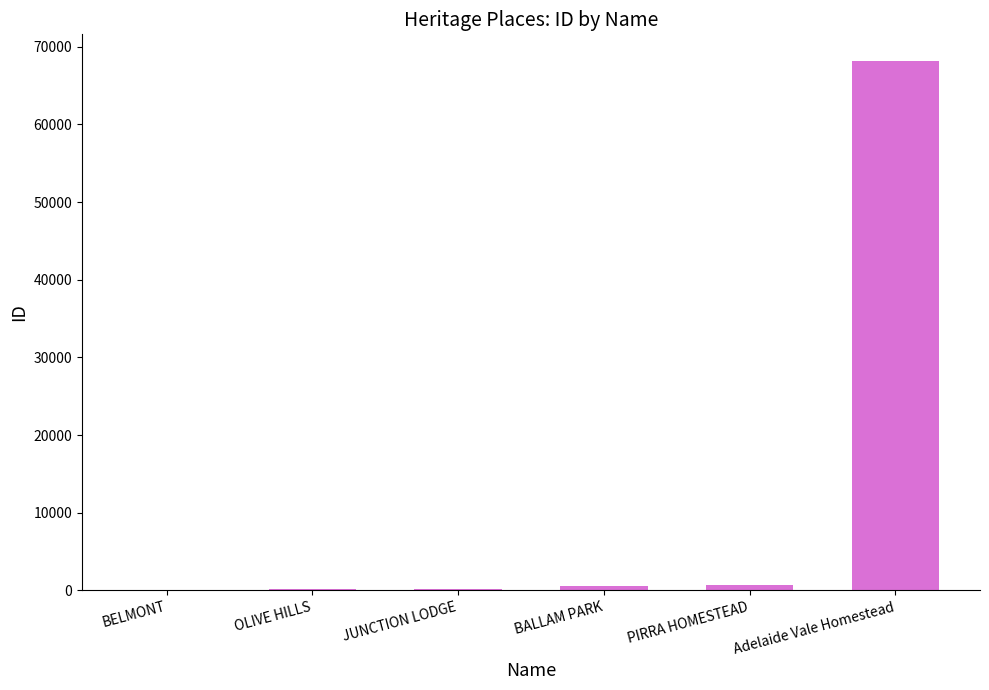

What is the change in value from BELMONT to Adelaide Vale Homestead?

+68086